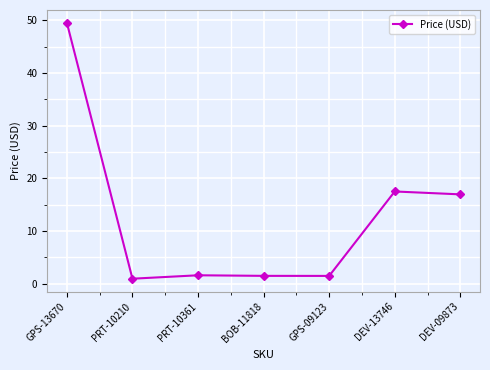

Where is the first local minimum?

PRT-10210